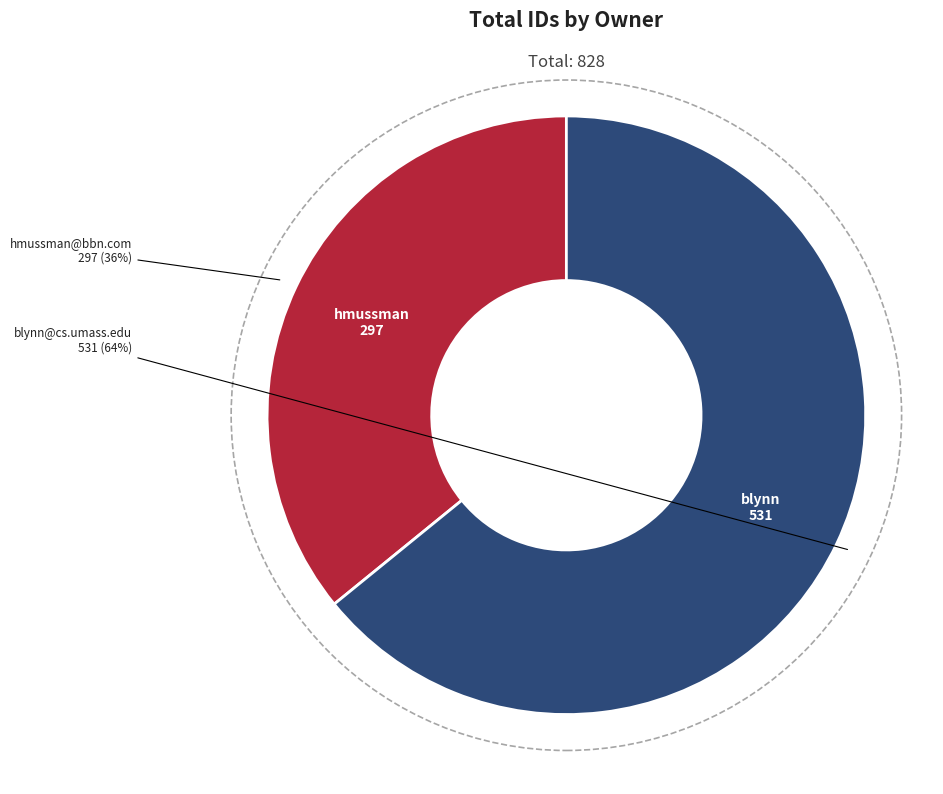

To the nearest percent, what is the difference between the largest and smallest slice percentages?

28%